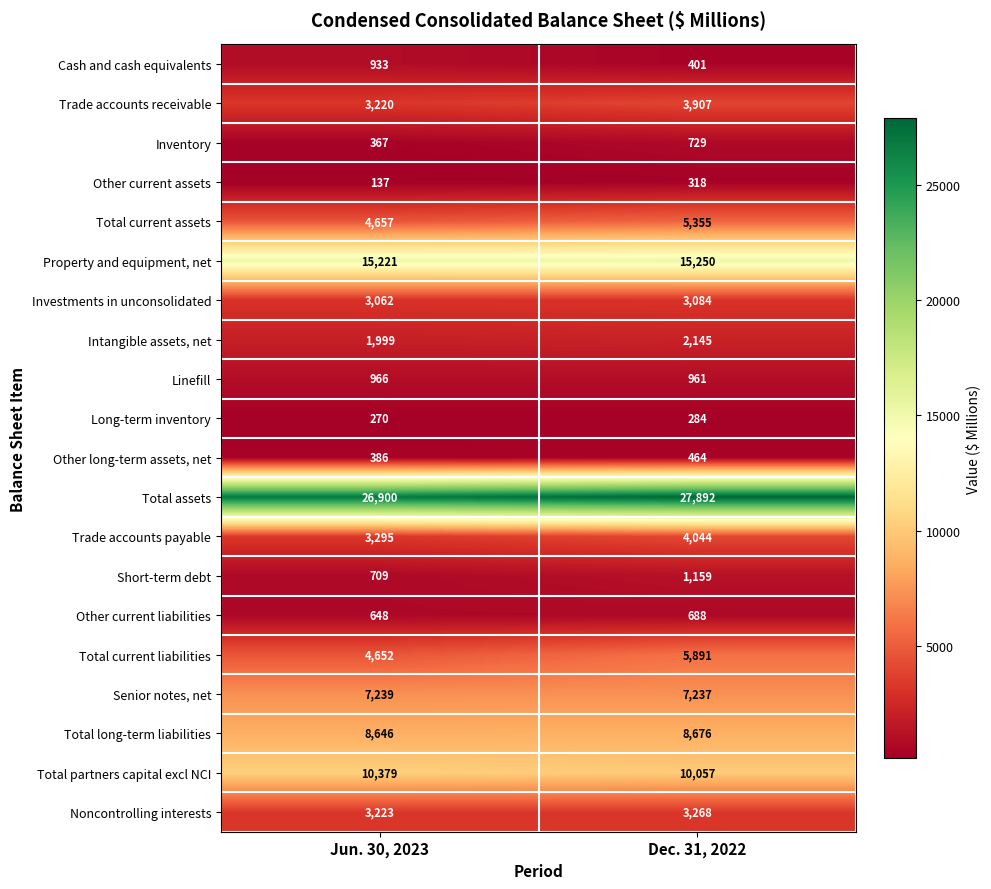

At which label is Total long-term liabilities closest to 8661?

Jun. 30, 2023